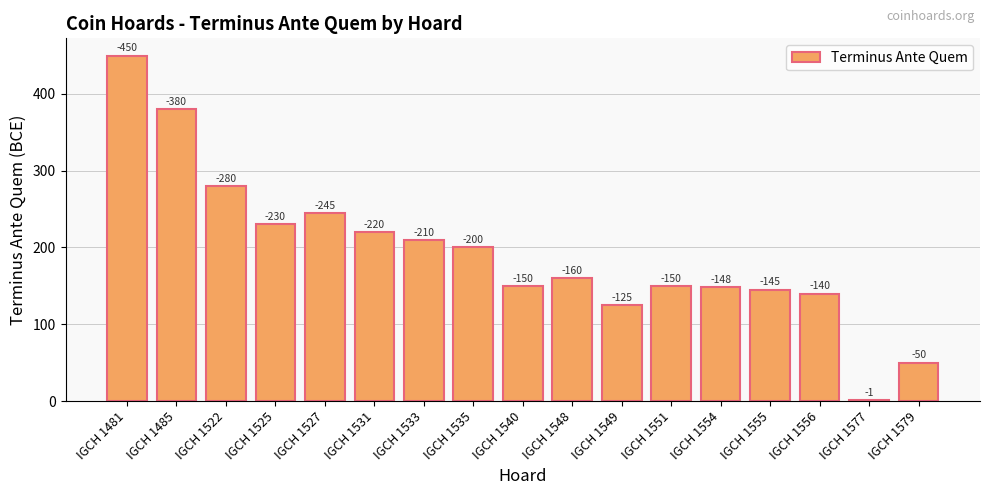

What is the change in value from IGCH 1556 to IGCH 1579?

-90